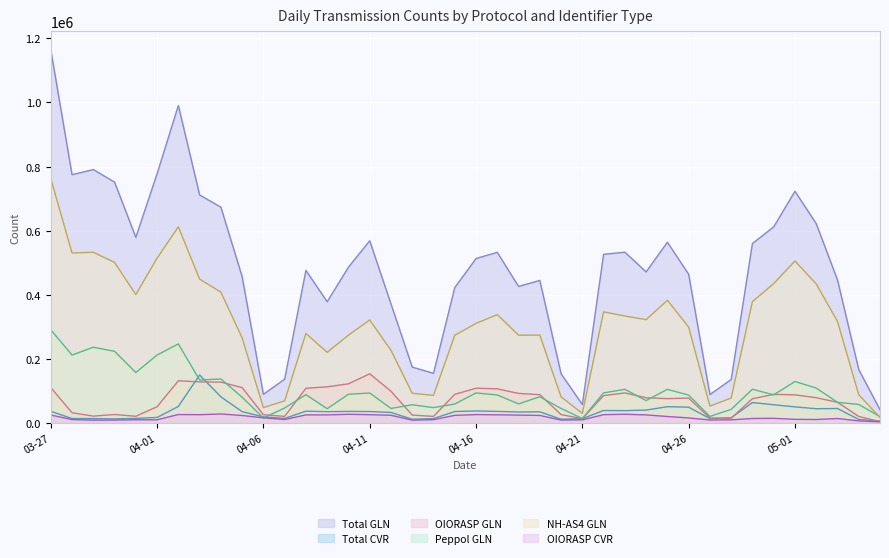

What is the value of the OIORASP GLN point at the 7th from the left?

131790